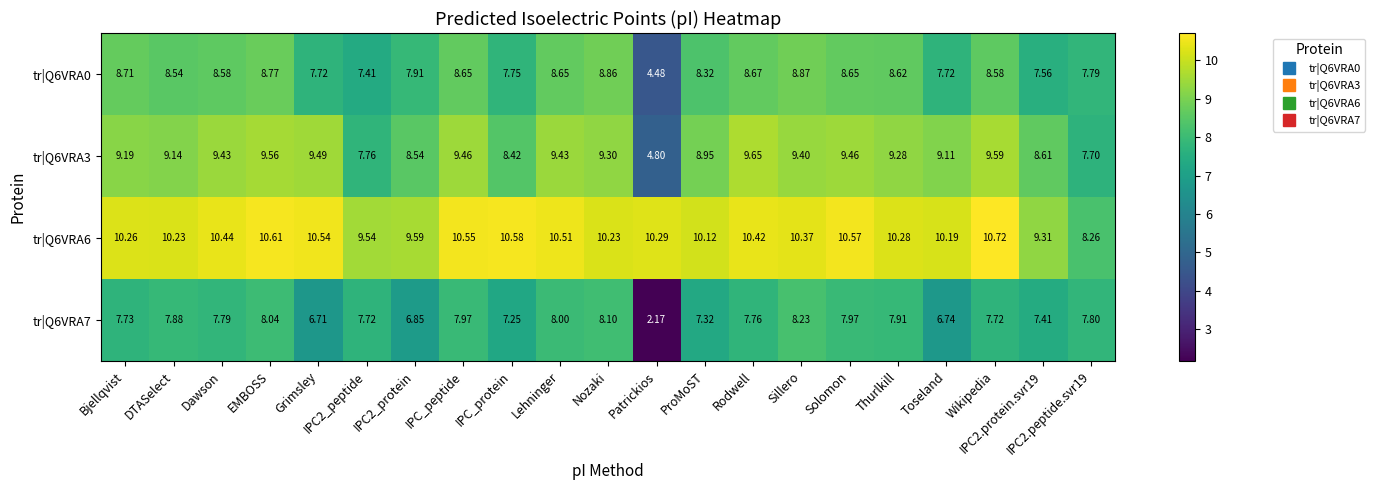

What is the difference between the highest and lowest values at EMBOSS?

2.6